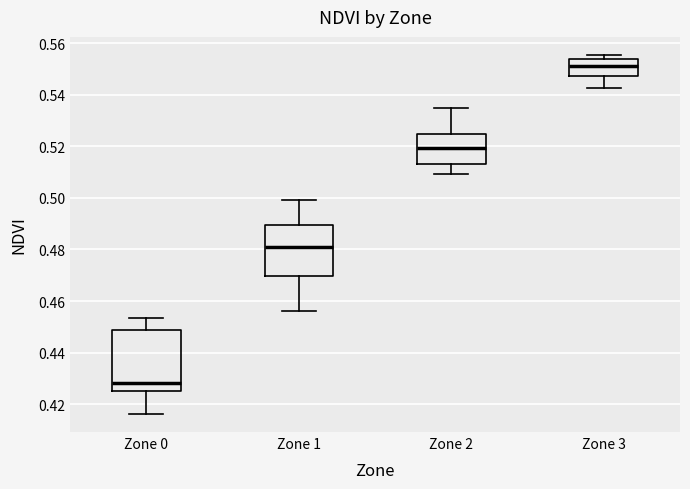

Reading left to right, read every box against the y-axis: the position of its median line, the range the box covers, and the ends of its whiskers. The values are not printed on the chart, so give them approximately, as read against the axis.

Zone 0: median 0.428, box 0.426 to 0.448, whiskers 0.416 to 0.454
Zone 1: median 0.480, box 0.470 to 0.490, whiskers 0.456 to 0.500
Zone 2: median 0.520, box 0.514 to 0.524, whiskers 0.510 to 0.536
Zone 3: median 0.552, box 0.548 to 0.554, whiskers 0.542 to 0.556